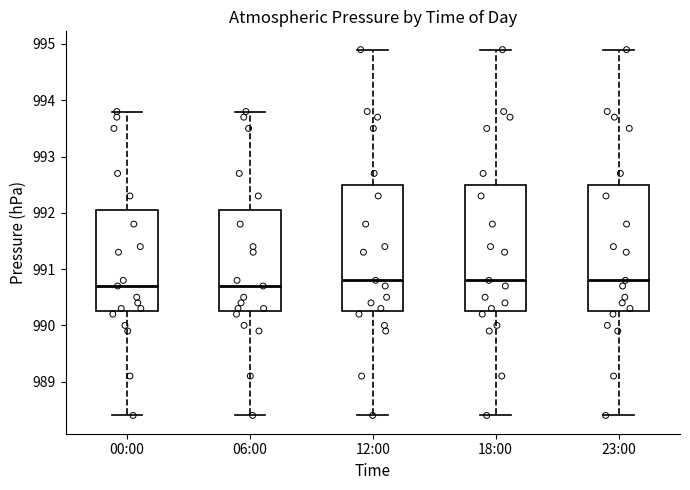

Where is the lower edge of the box for 00:00 on the y-axis? The values are not printed on the chart, so give them approximately, as read against the axis.

990.3